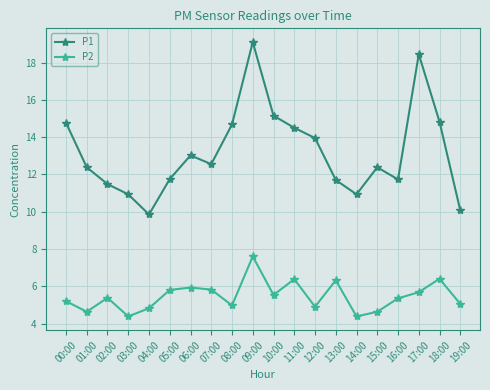

How many lines are shown in the chart?

2